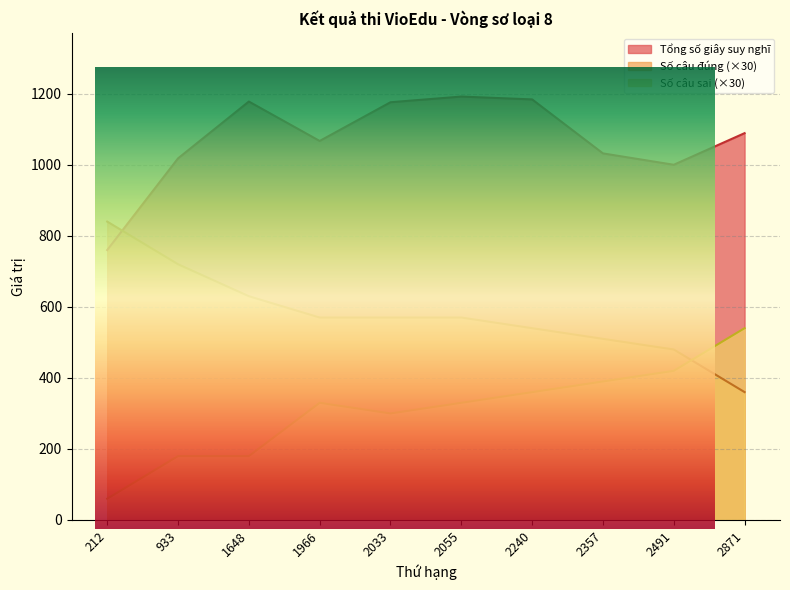

How many lines are shown in the chart?

3